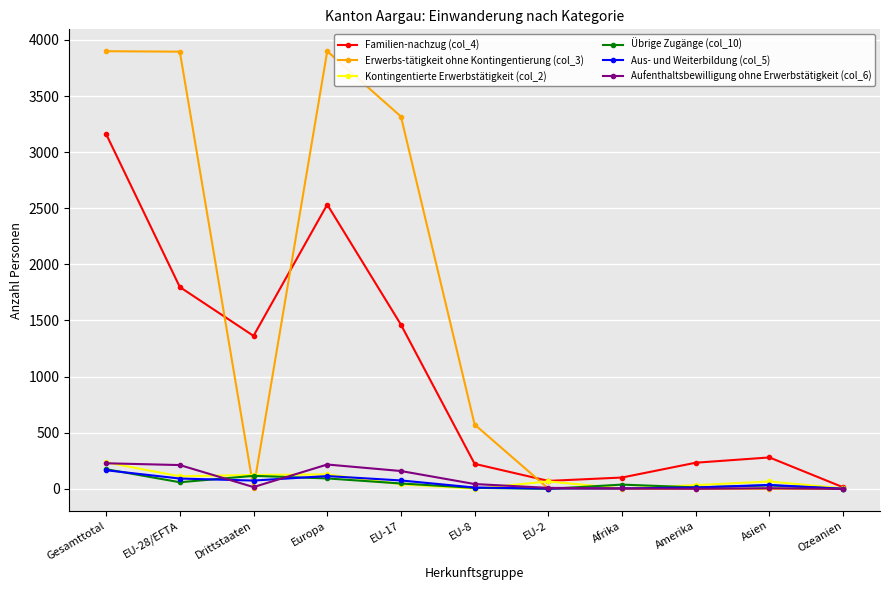

What is the average value of the Familien-nachzug (col_4) series?

1022